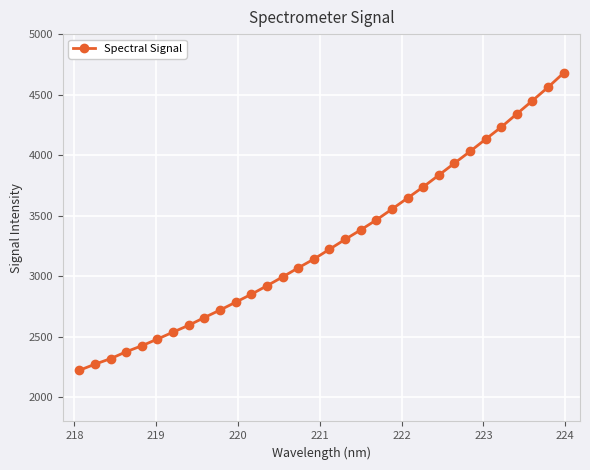

What is the maximum value shown in the chart?

4679.0